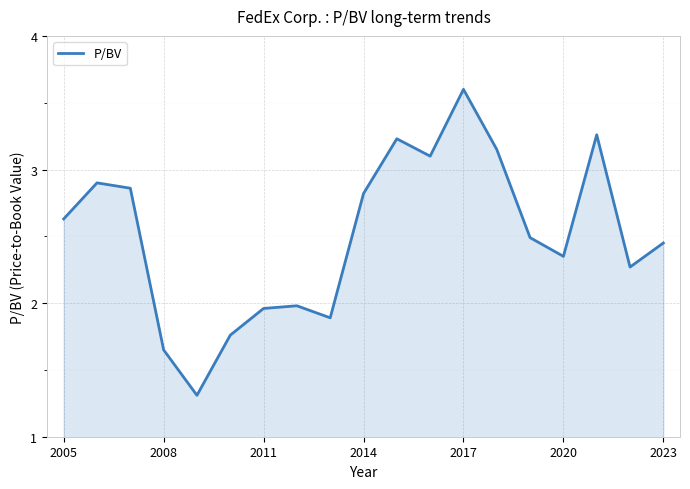

What is the difference between the maximum and minimum values?

2.3